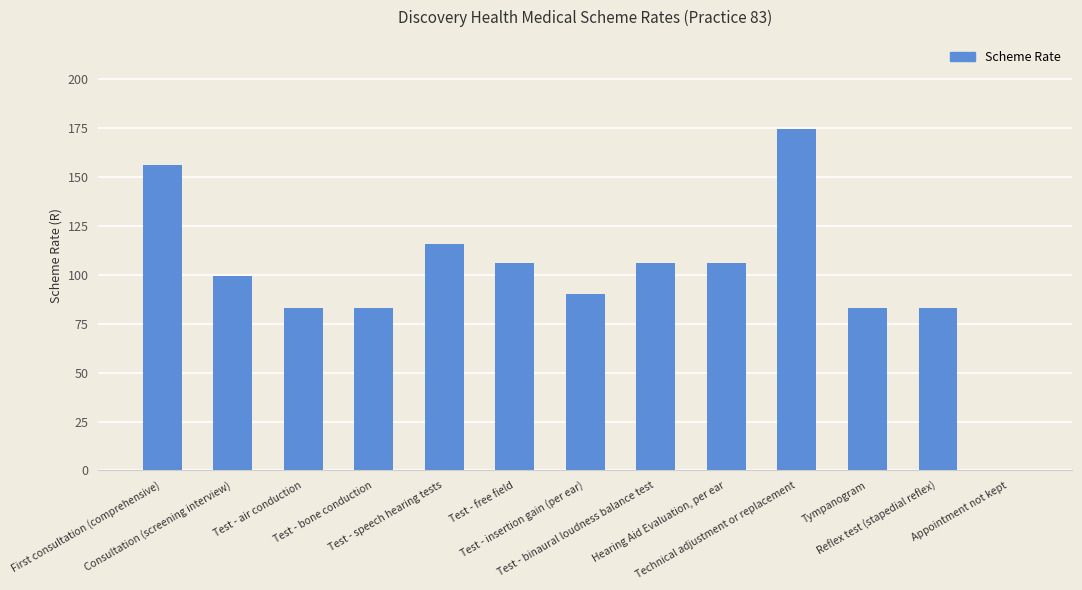

What is the greatest value displayed?

174.6